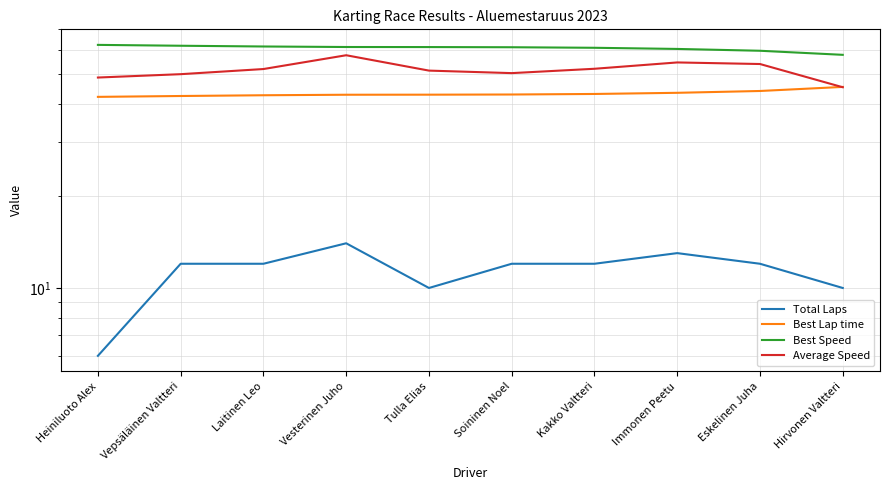

What is the minimum value for Best Lap time?

42.2